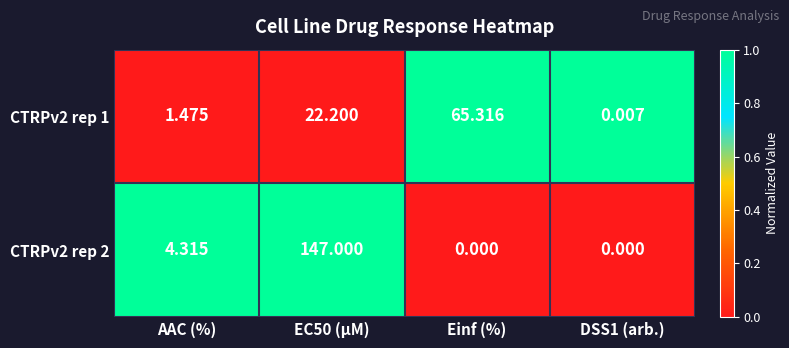

Is the value of CTRPv2 rep 1 at AAC (%) greater than the value of CTRPv2 rep 2 at DSS1 (arb.)?

Yes